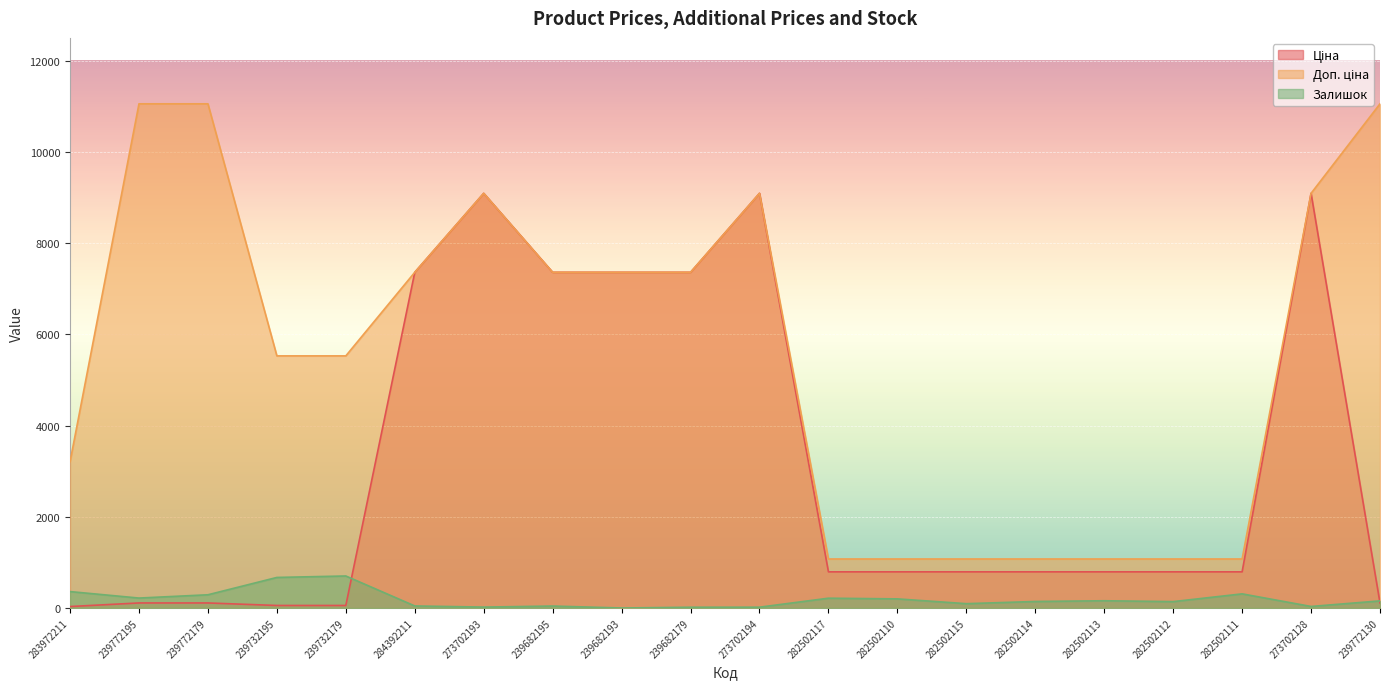

What is the average value of the Доп. ціна series?

5583.3